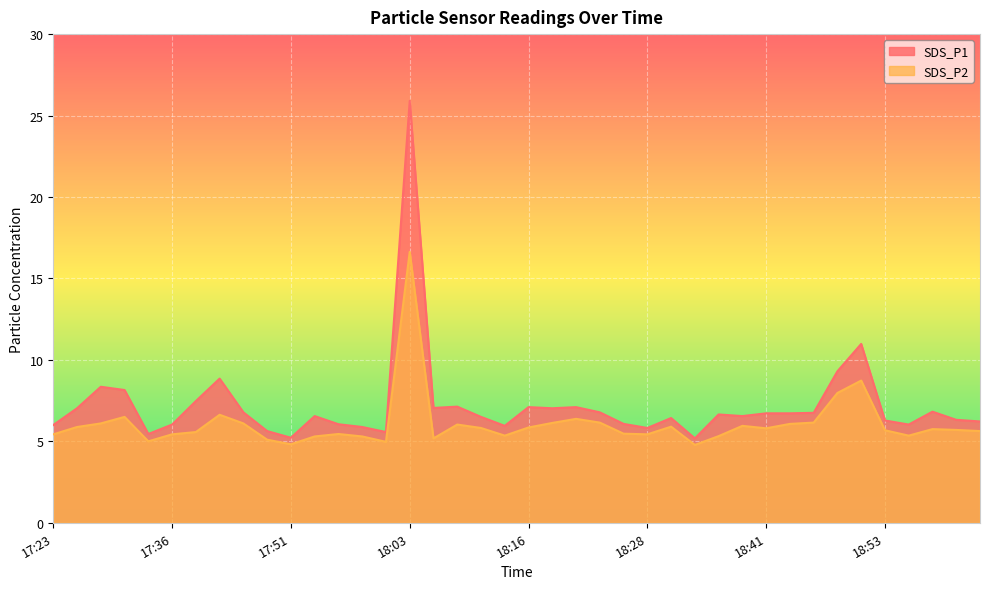

Which series has the largest total across all categories?

SDS_P1